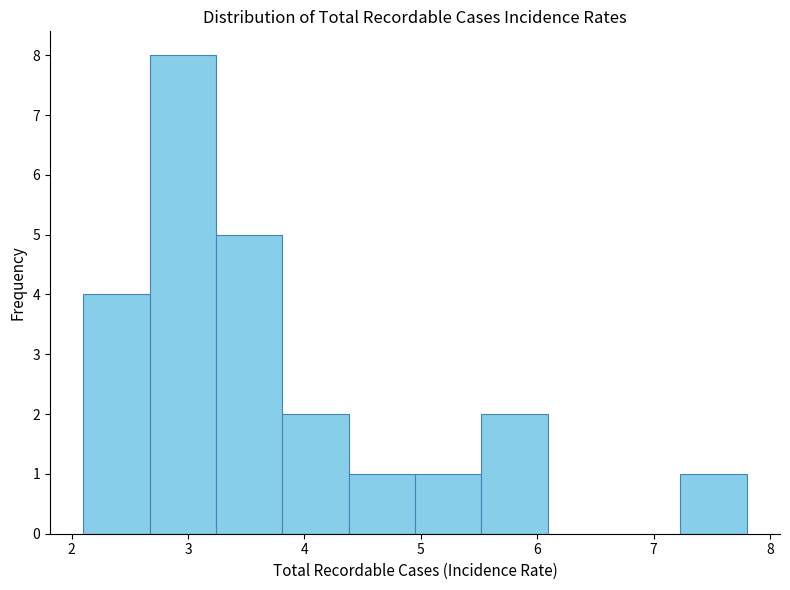

How tall is the bar that spans 4.95 to 5.52 on the x-axis? Neither the bar edges nor the heights are printed on the chart, so give them approximately, as read against the axes.

1